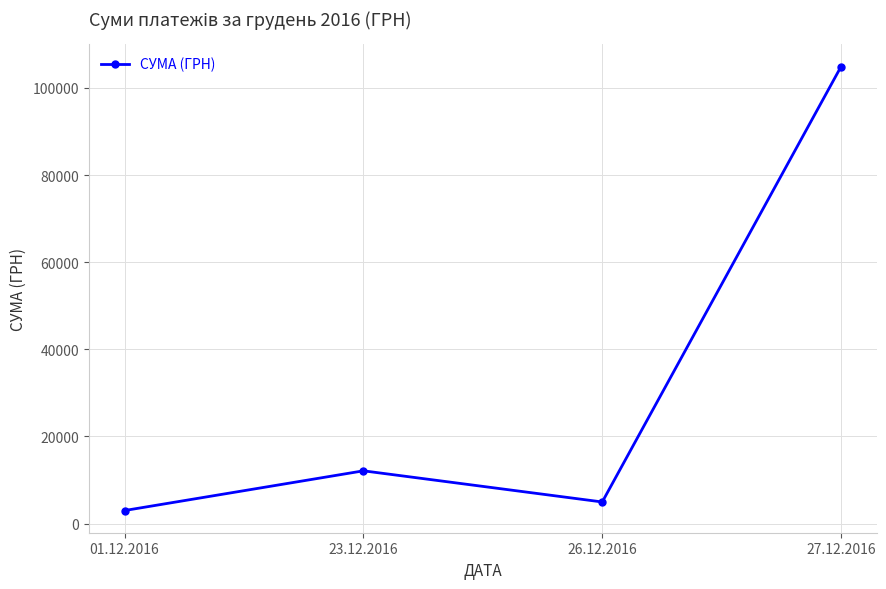

What is the maximum value shown in the chart?

104899.0